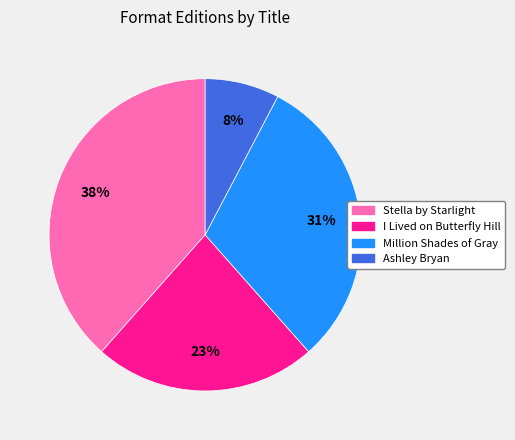

To the nearest percent, what percentage of the pie is Stella by Starlight?

38%